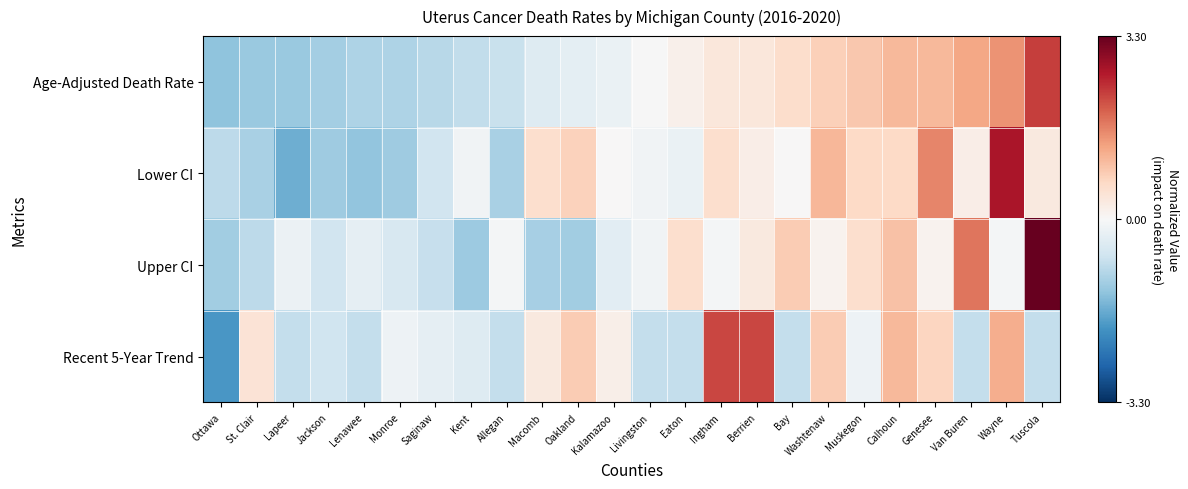

Rank the series at Oakland from lowest to highest value.

Upper CI, Age-Adjusted Death Rate, Lower CI, Recent 5-Year Trend